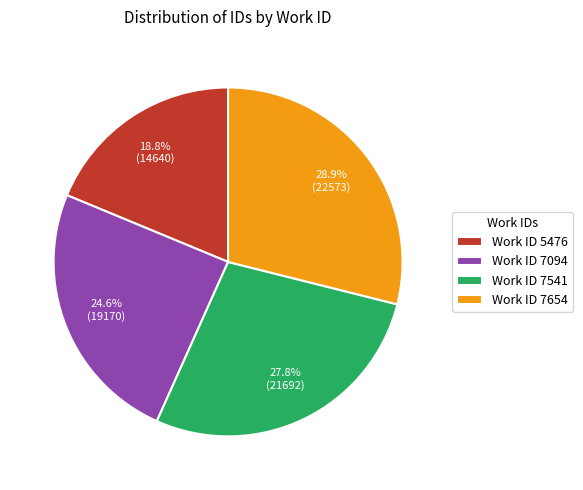

Combined, do Work ID 7541 and Work ID 5476 account for over 50%?

No